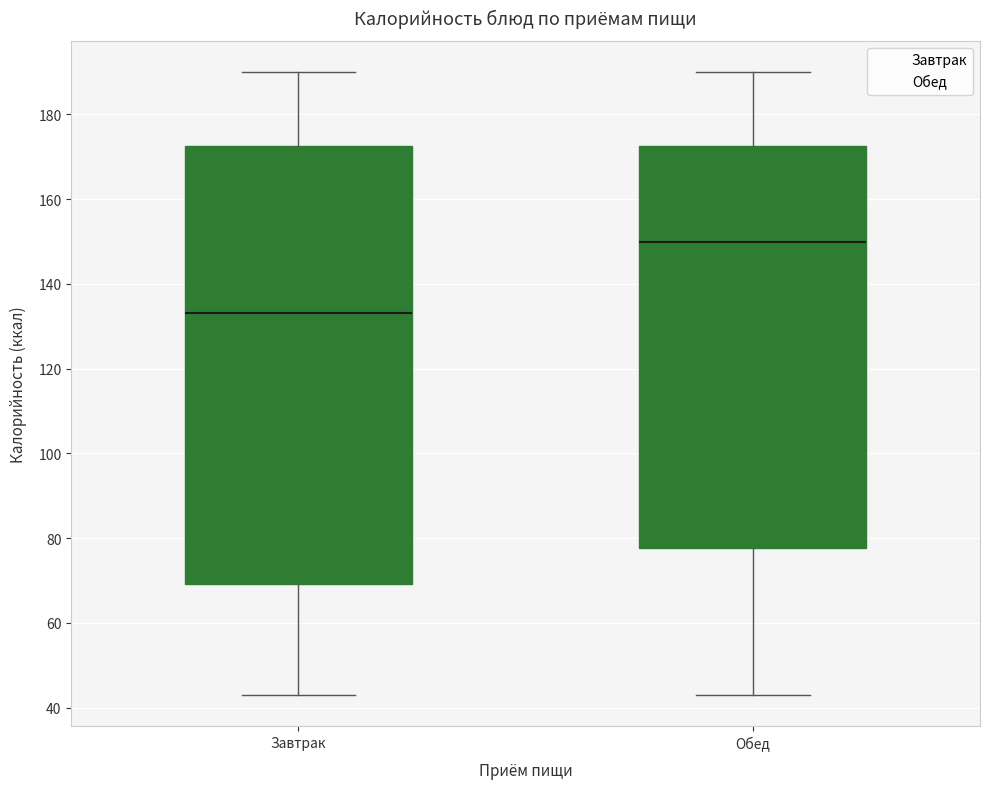

Comparing the boxes themselves (not the whiskers), which one is the tallest?

Завтрак